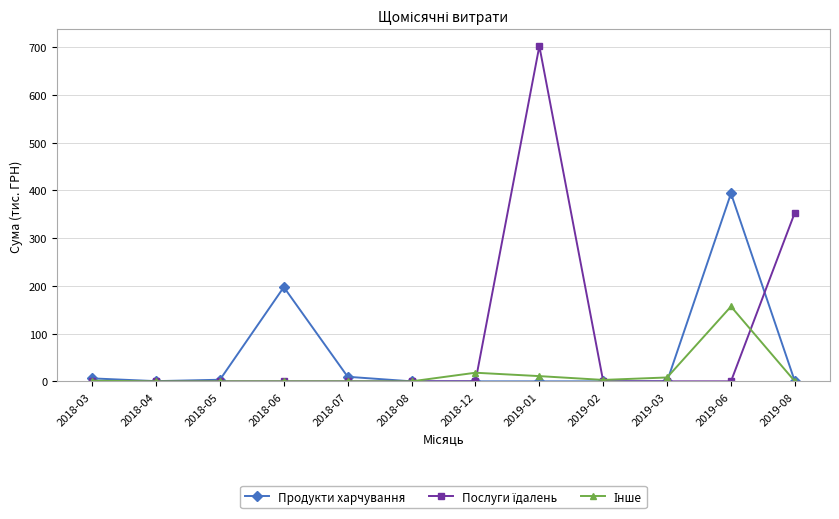

What is the difference between the highest and lowest values at 2019-06?

393.6